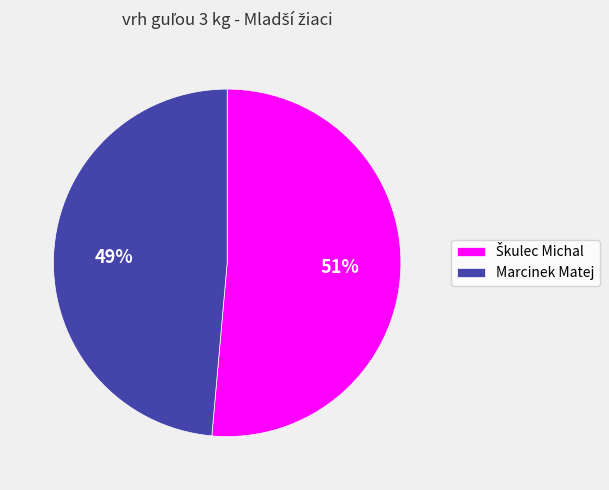

Is there a majority slice in this chart?

Yes